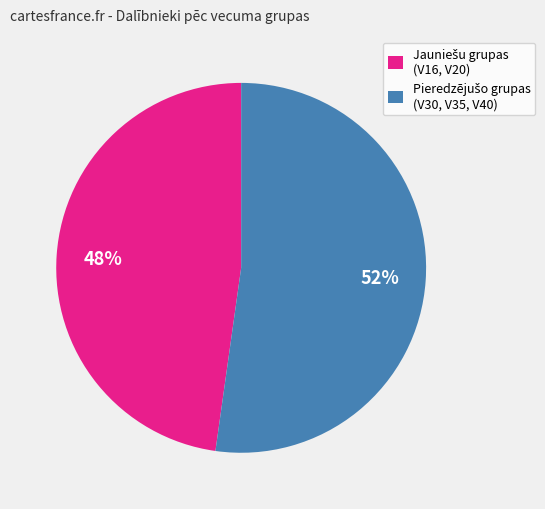

To the nearest percent, what is the difference between the largest and smallest slice percentages?

4%